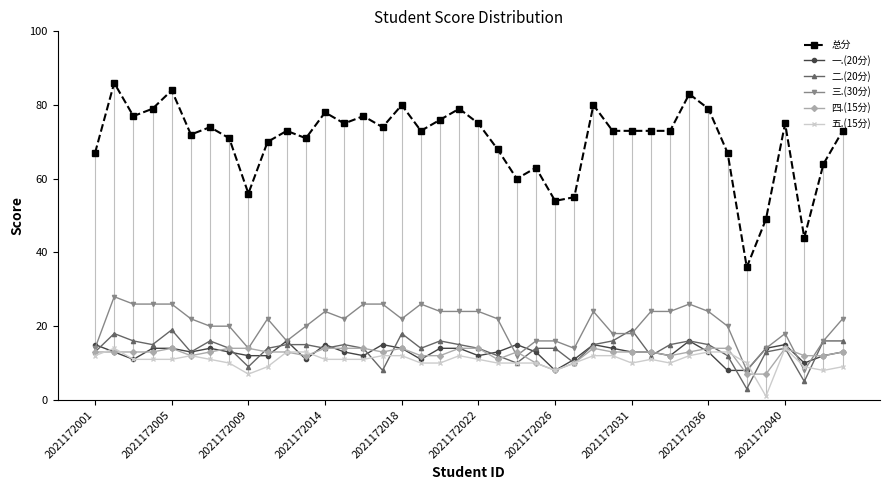

The 五.(15分) series shows 11 at 29. True or false?

True